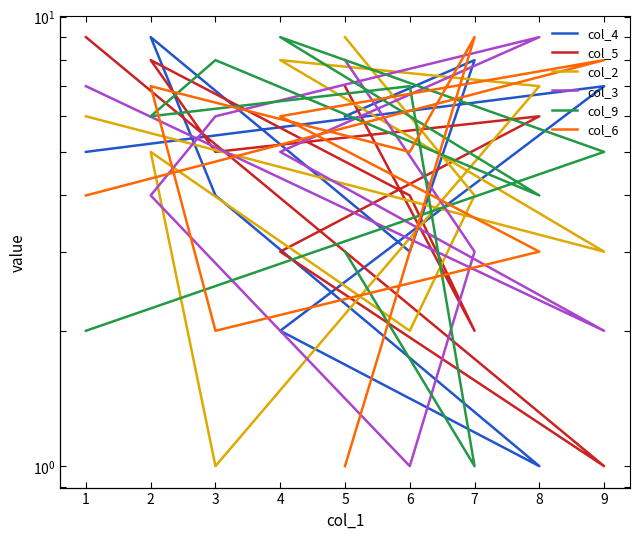

What is the maximum value shown in the chart?

9